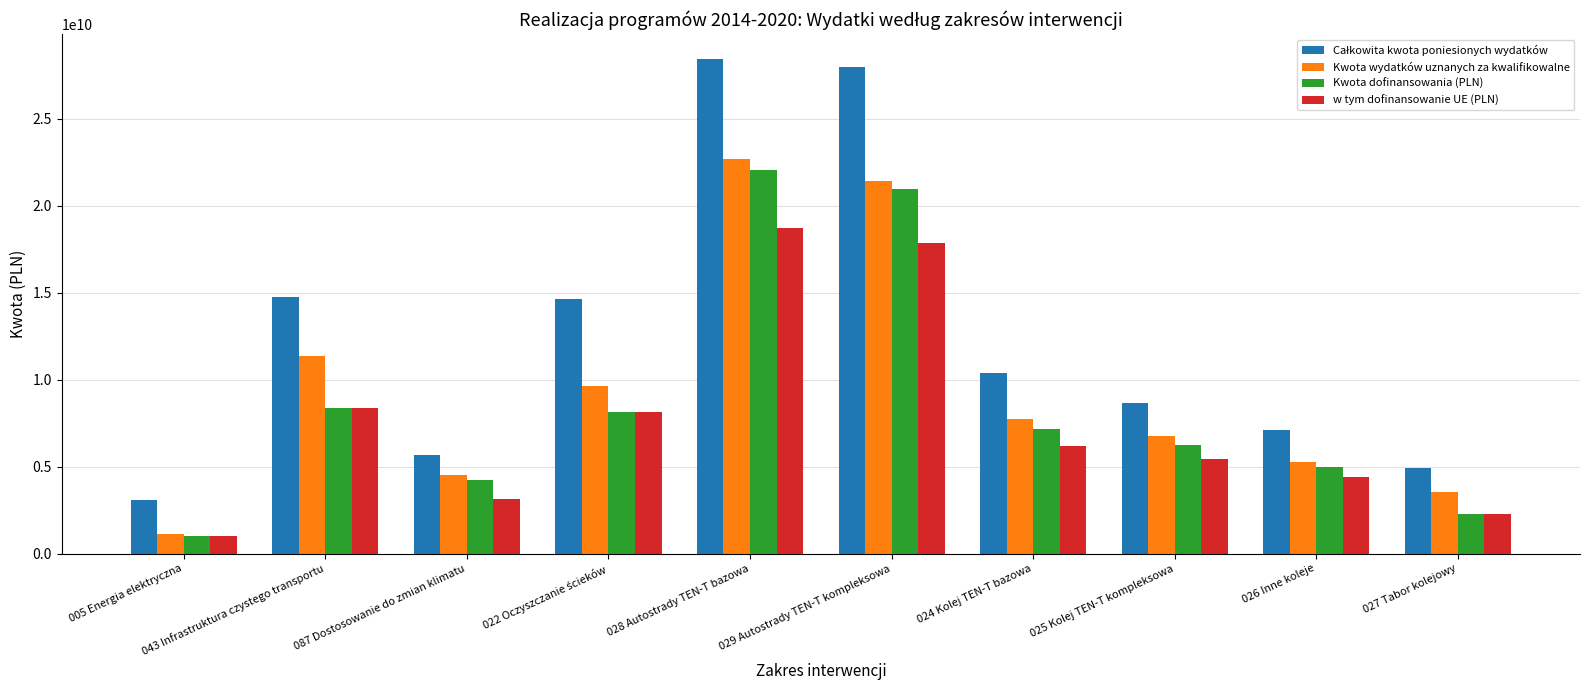

How many bars are there in total?

40